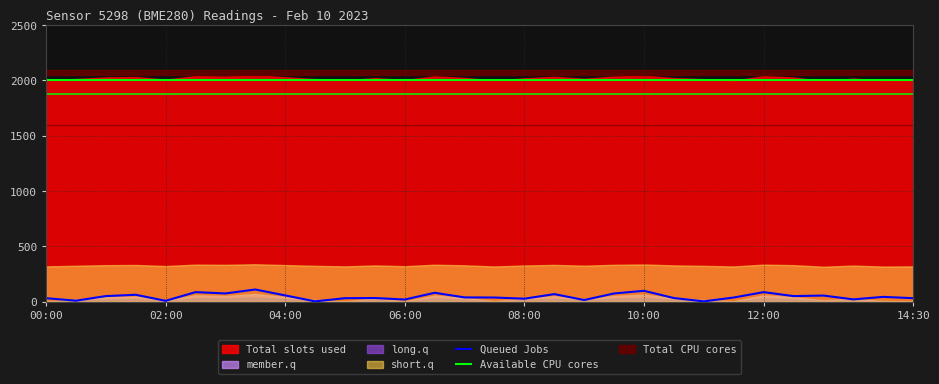

What is the maximum value for Available CPU cores?

2000.0